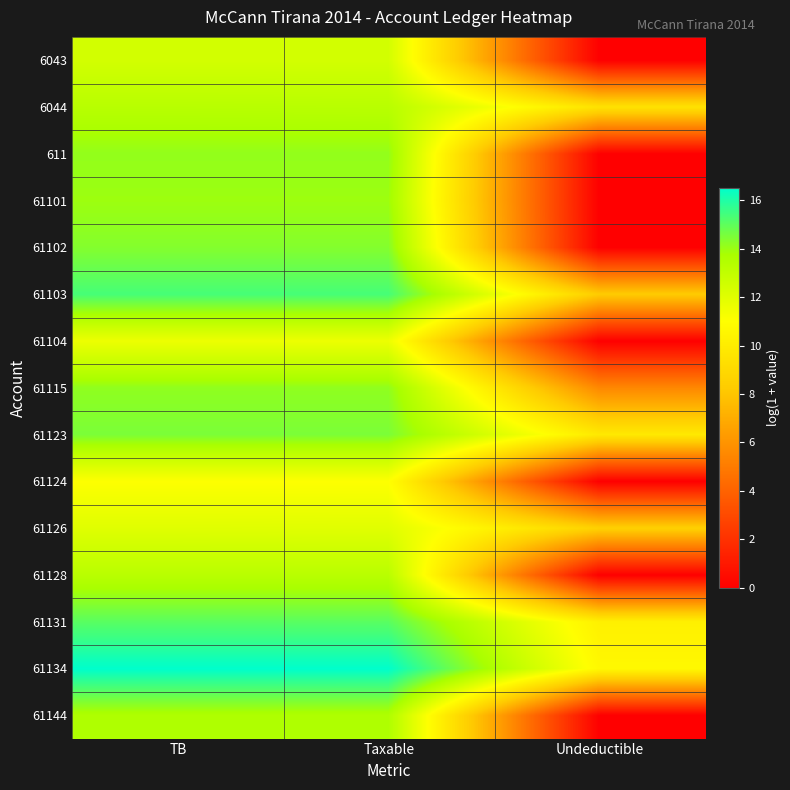

What is the spread (max minus min) of values at TB?

5.5